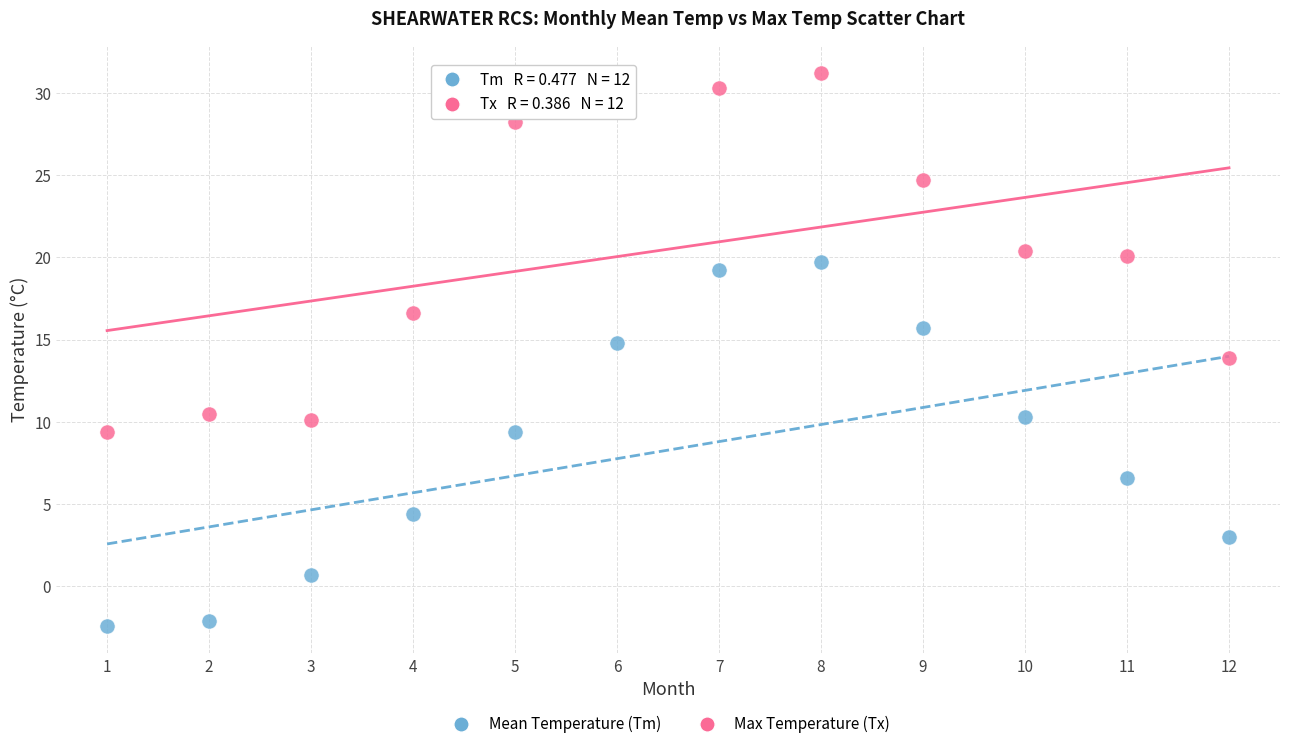

Which series has the widest spread of Y values?

Mean Temperature (Tm)